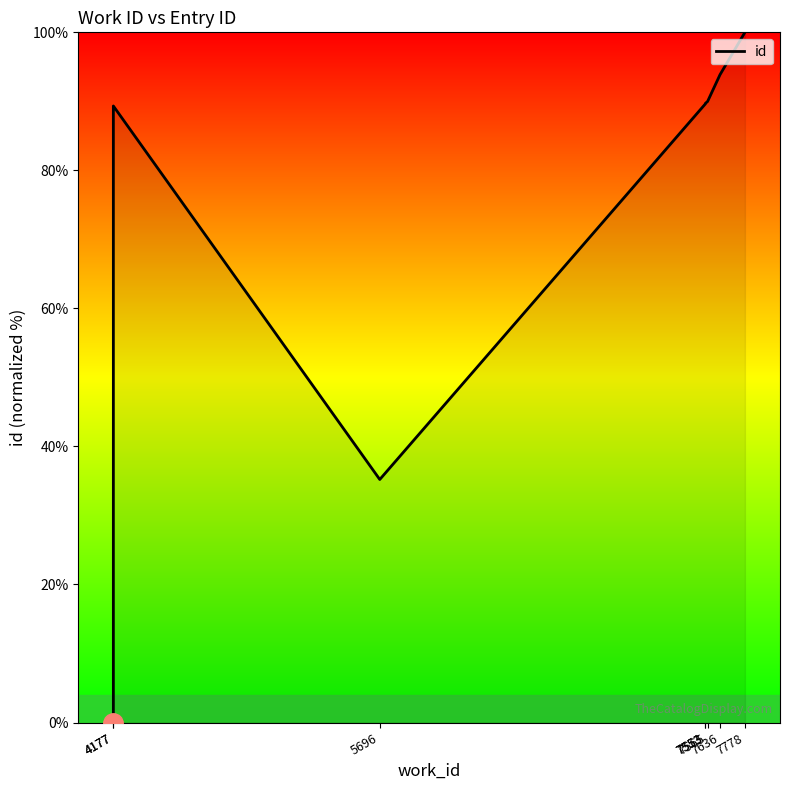

At which category does the chart reach its peak across all series?

7778